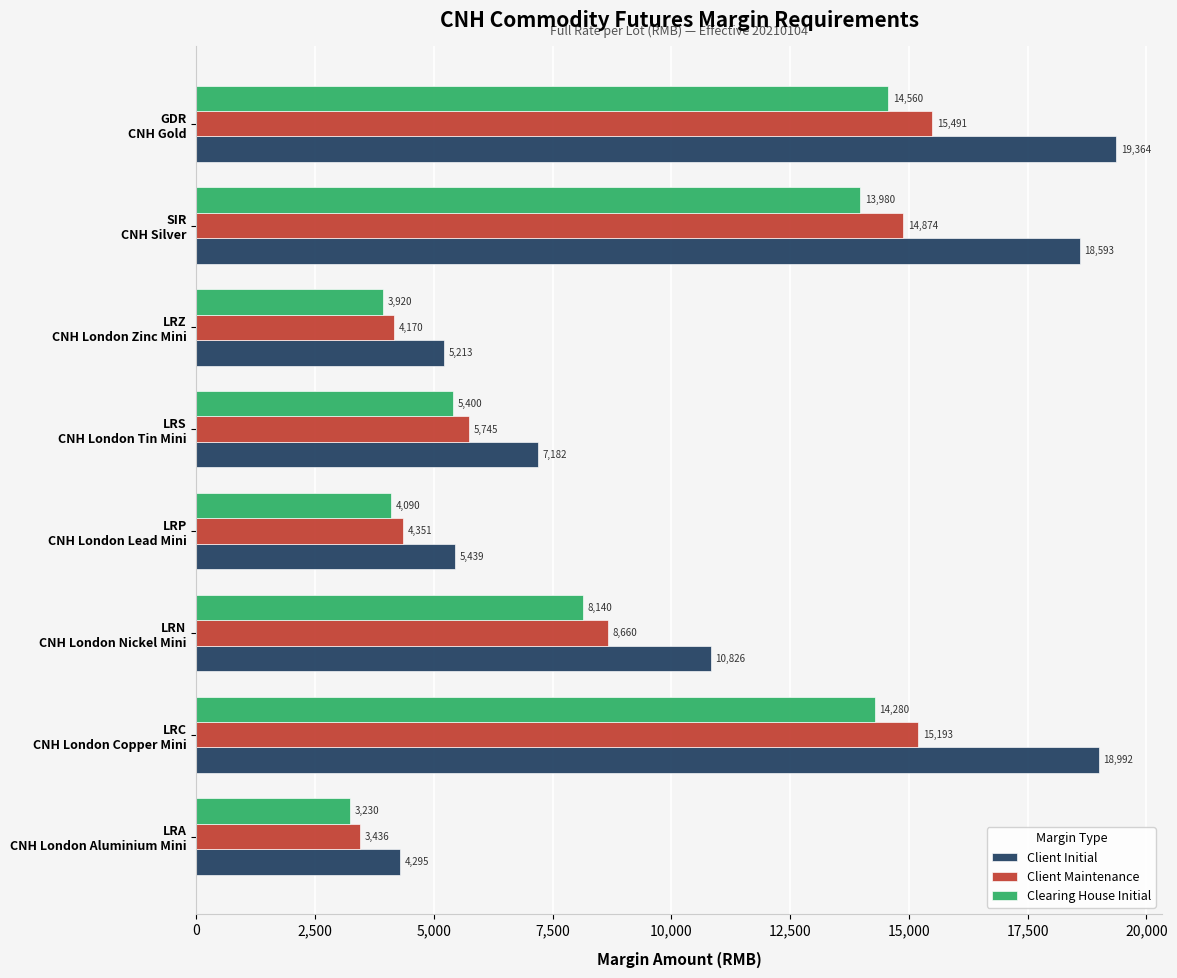

Which series has the widest spread of values?

Client Initial